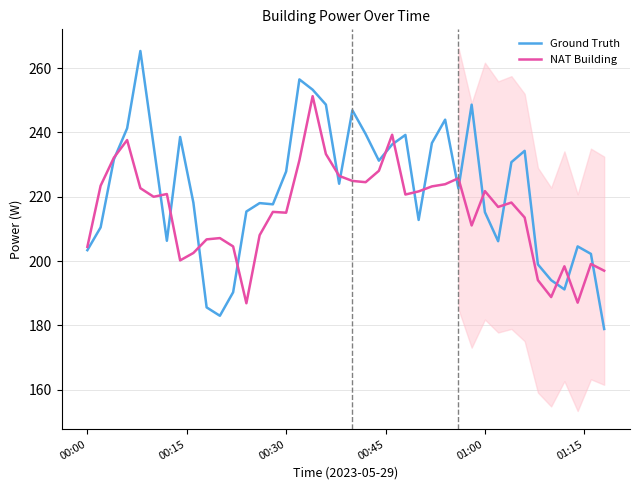

What is the sum of all Ground Truth values?

8885.9